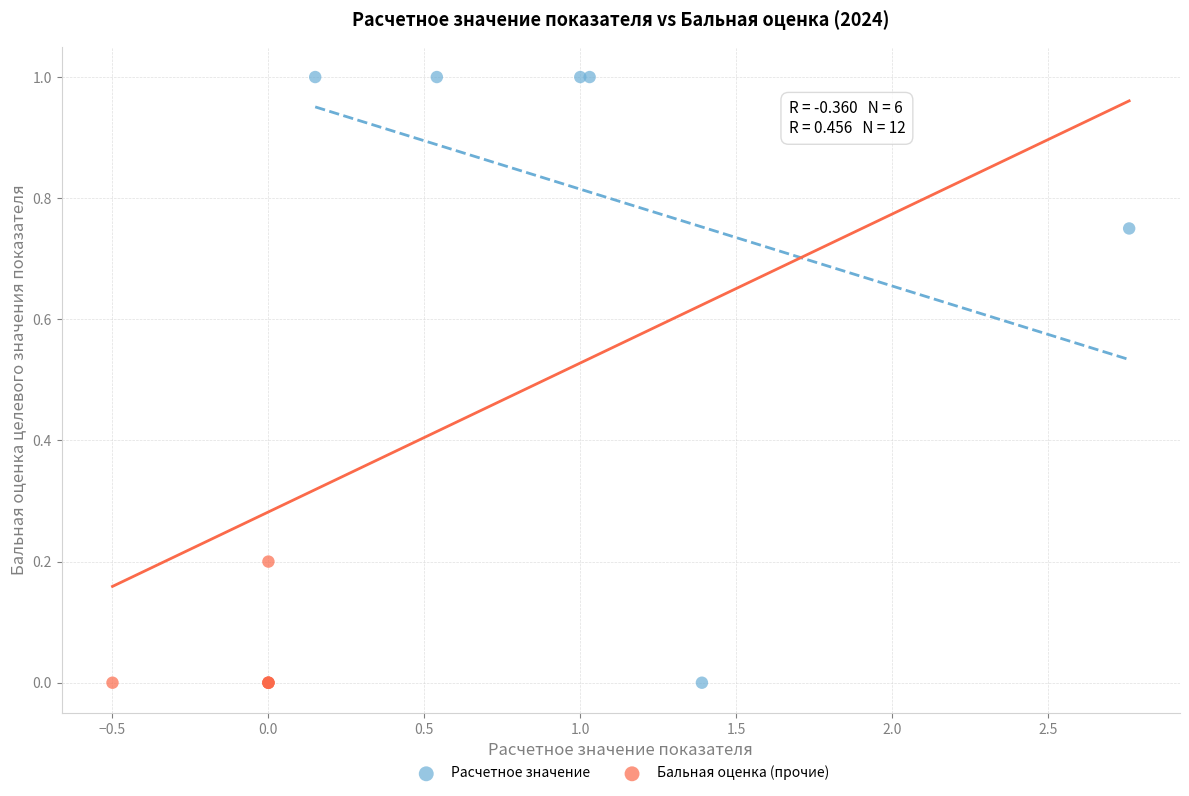

Which series has the largest Y range (max minus min)?

Расчетное значение